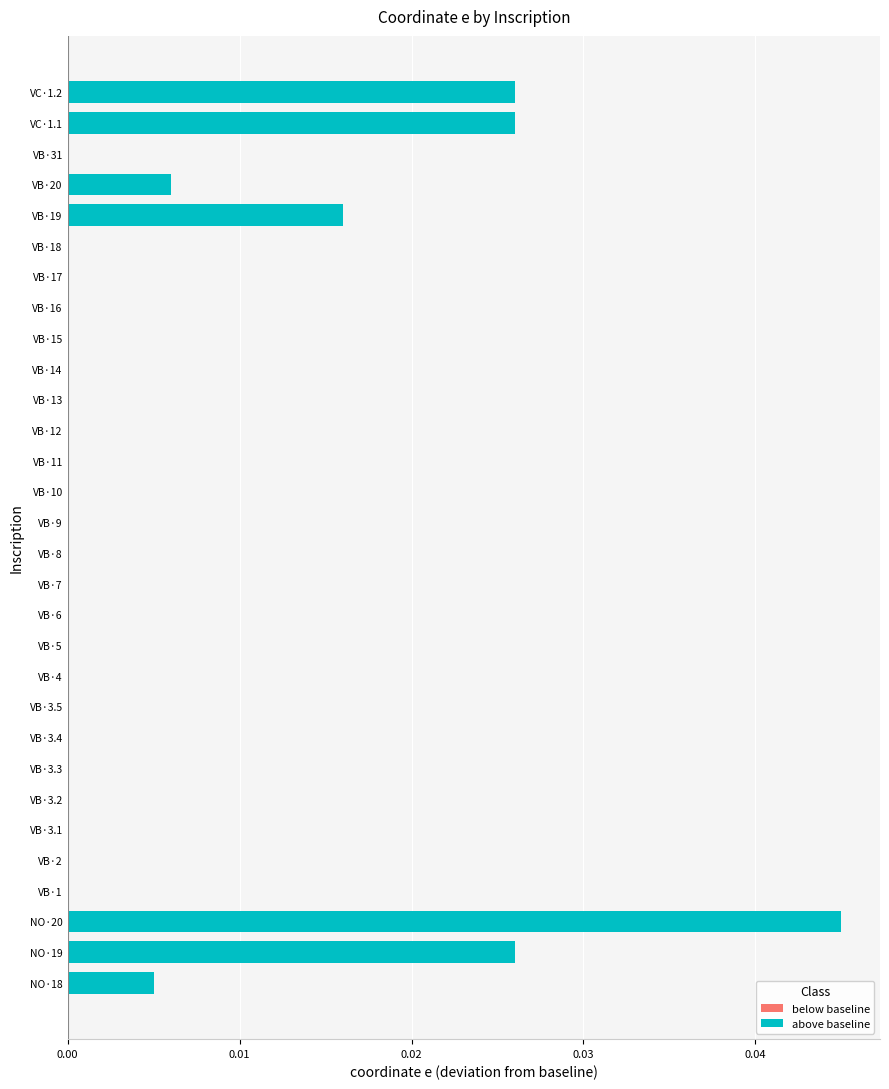

Which has a higher value, VC·1.1 or NO·20?

NO·20